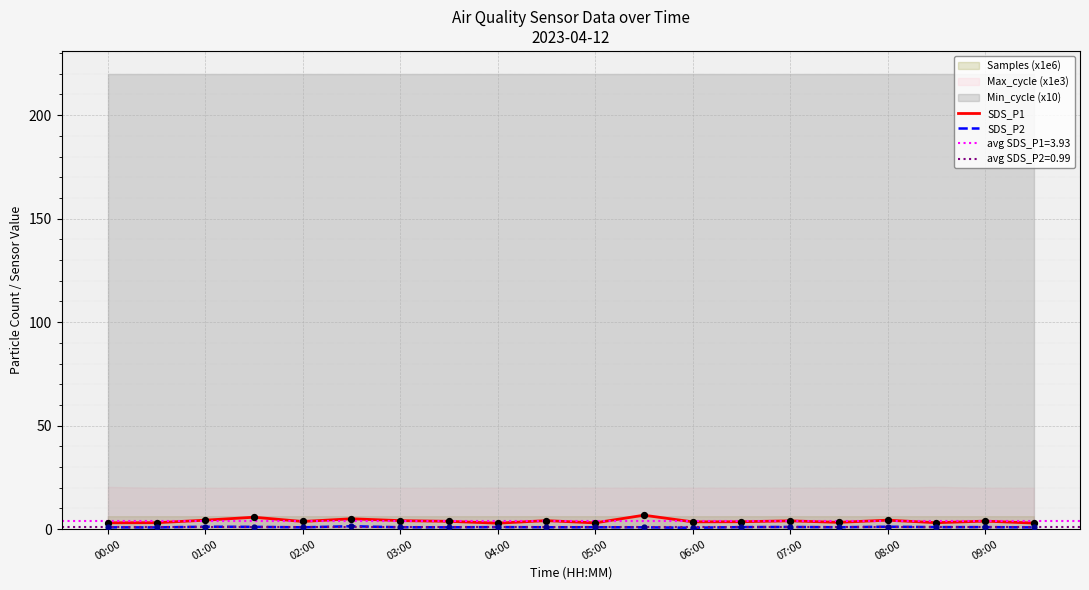

Which series has the widest spread of Y values?

SDS_P1